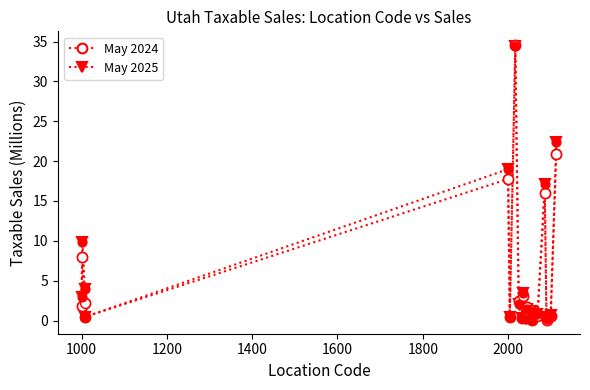

True or false: May 2025 has more than 1 points higher than both neighbors.

True